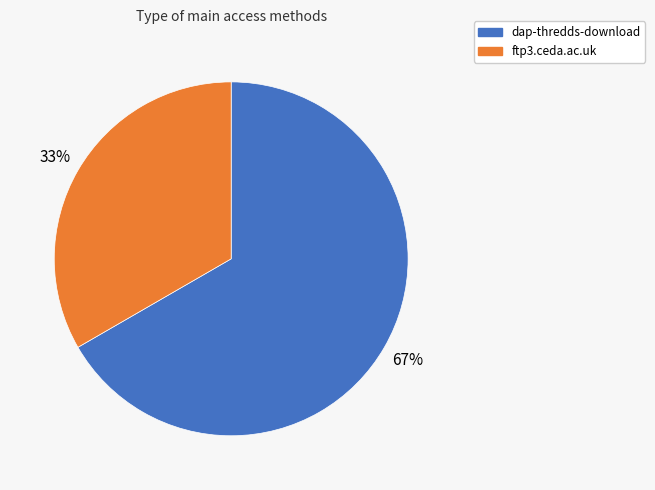

Do ftp3.ceda.ac.uk and dap-thredds-download together represent more than half of the pie?

Yes